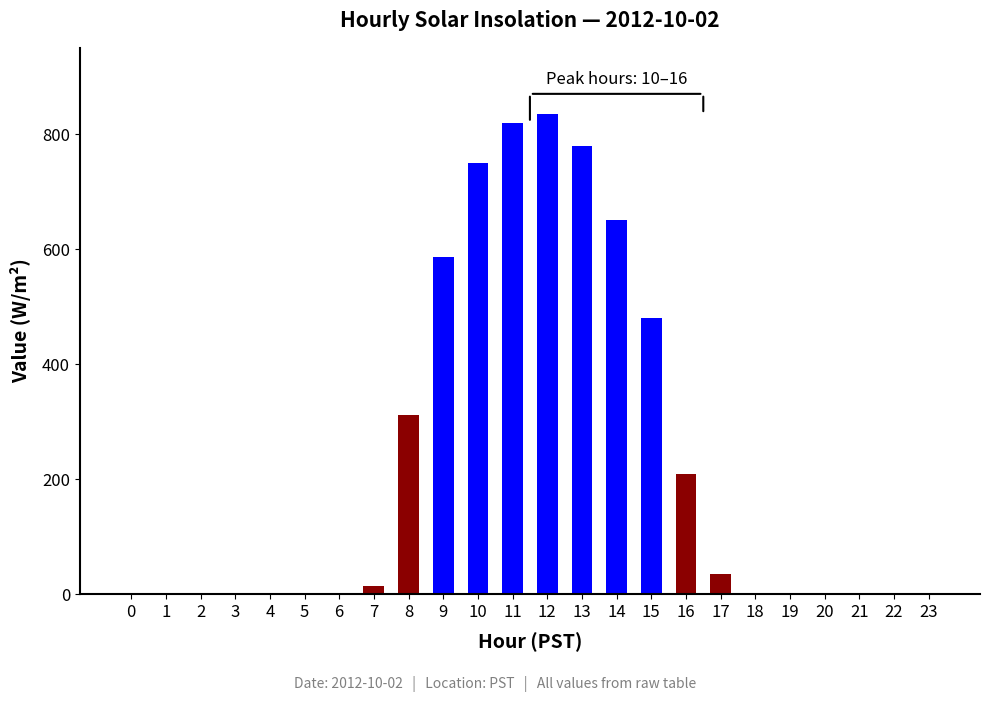

The chart shows a value of 820.0 at 11. True or false?

True